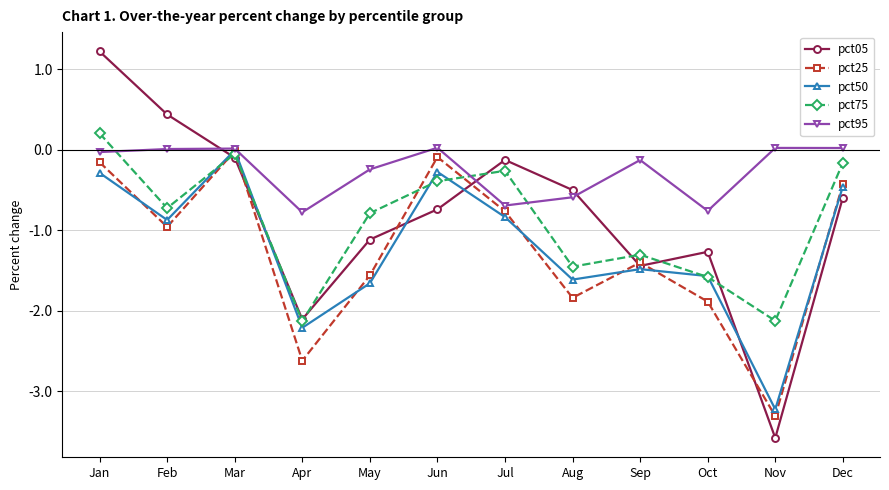

What is the difference between the maximum and minimum values in the pct50 series?

3.2